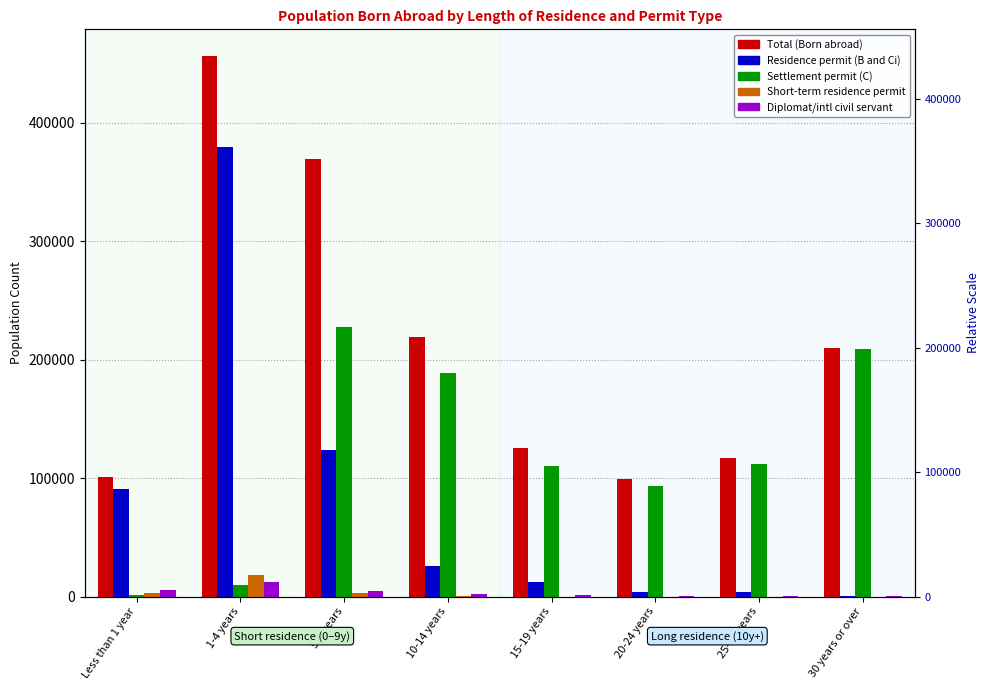

Where does the Diplomat/intl civil servant series first go above 2019?

Less than 1 year